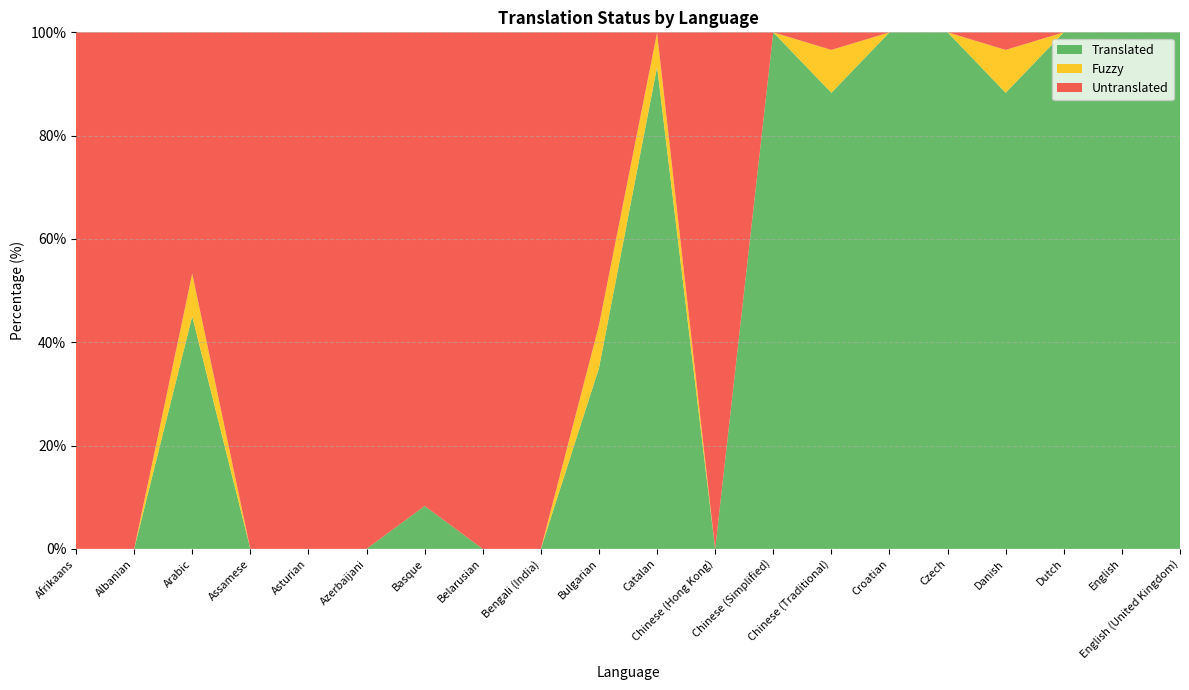

The value of Translated at Dutch is 44.7. True or false?

False